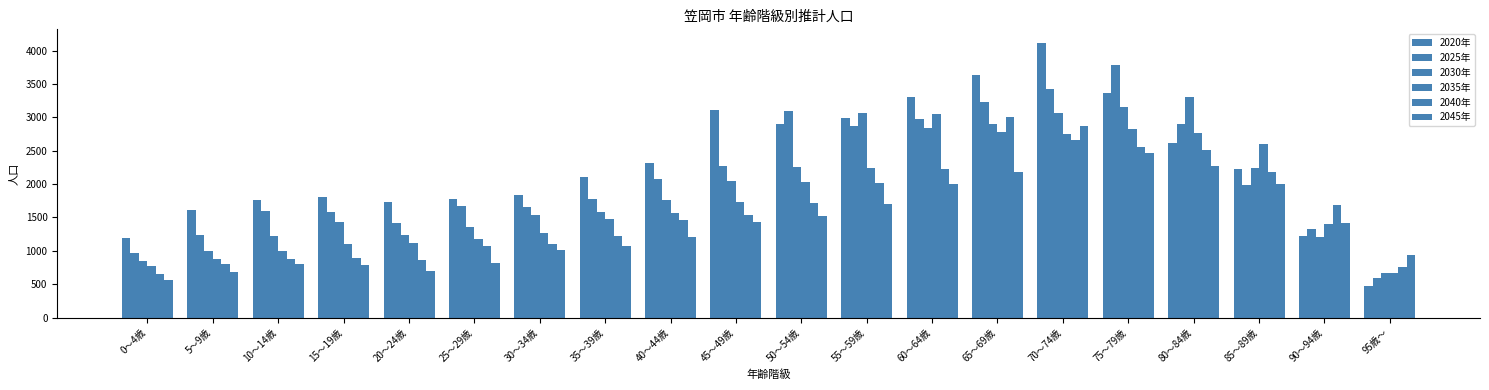

List the series in order of their peak value, highest first.

2020年, 2025年, 2030年, 2035年, 2040年, 2045年